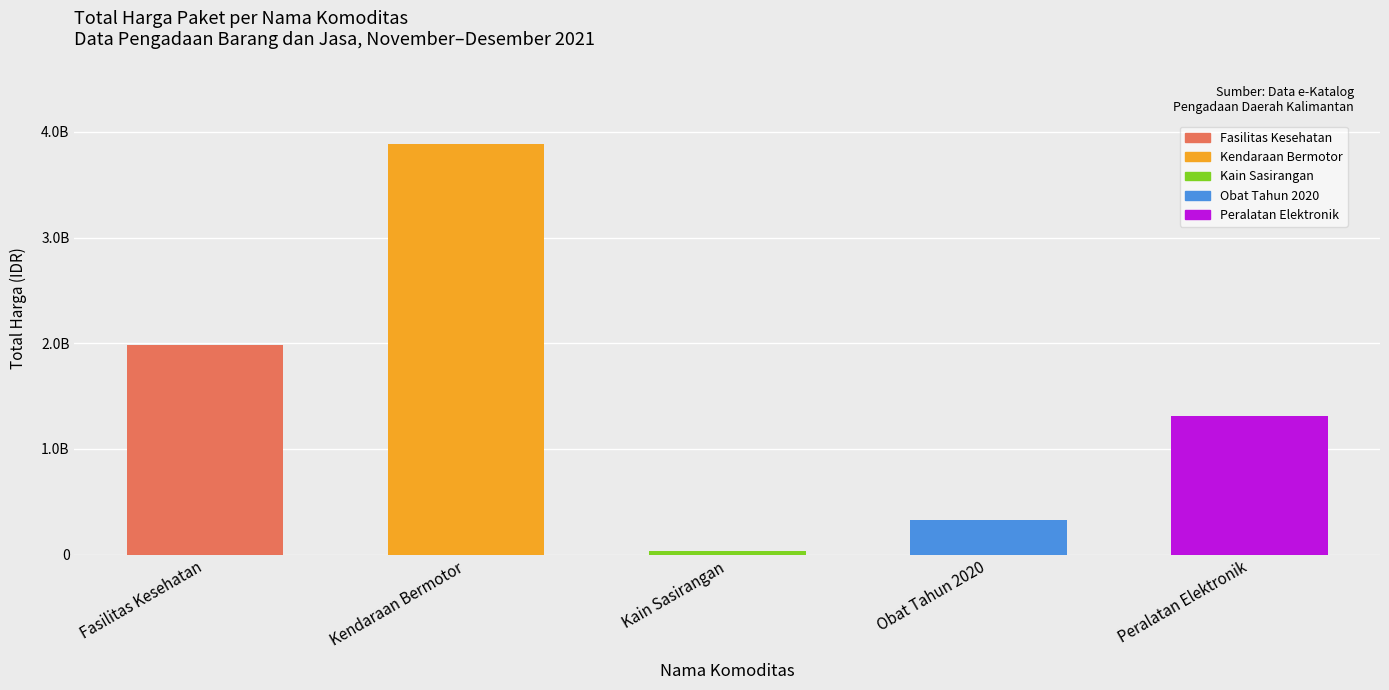

Does the chart contain any negative values?

No